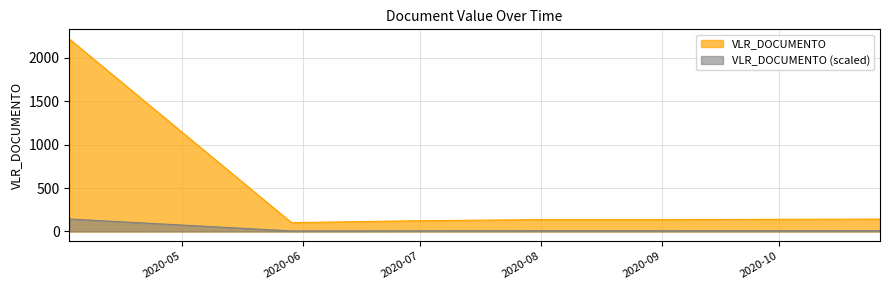

List the labels in order of value, smallest first.

2020-05-29, 2020-06-30, 2020-07-31, 2020-08-31, 2020-09-28, 2020-10-27, 2020-04-02